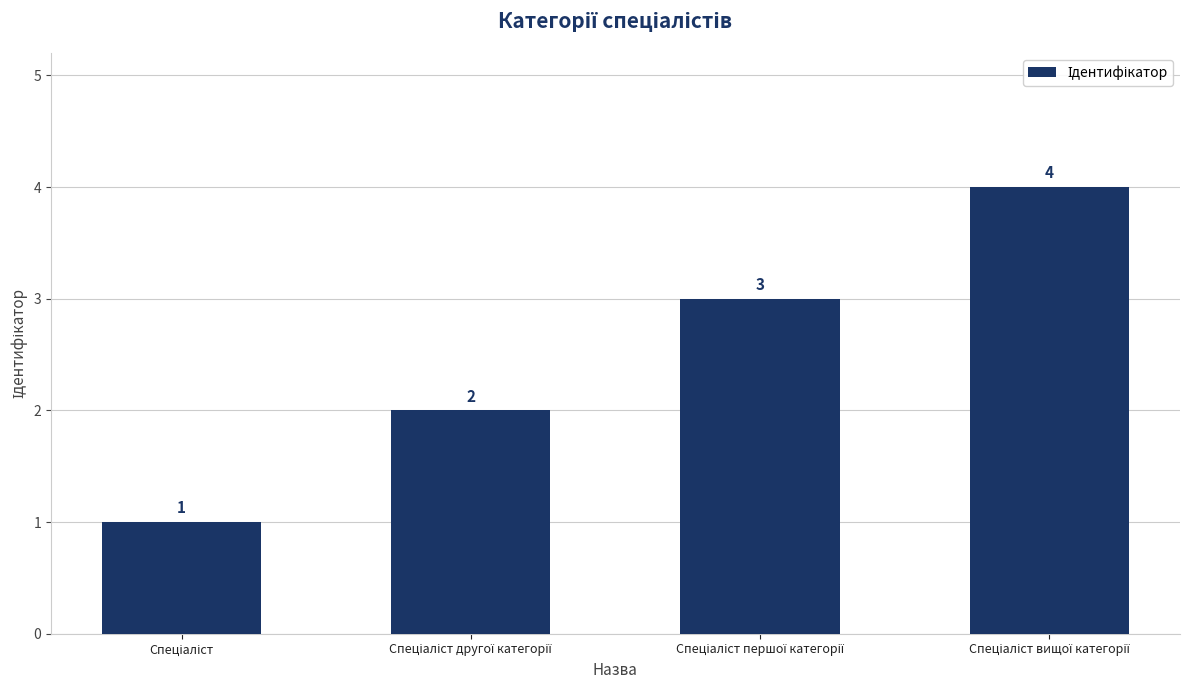

What is the value of the 2nd bar from the left?

2